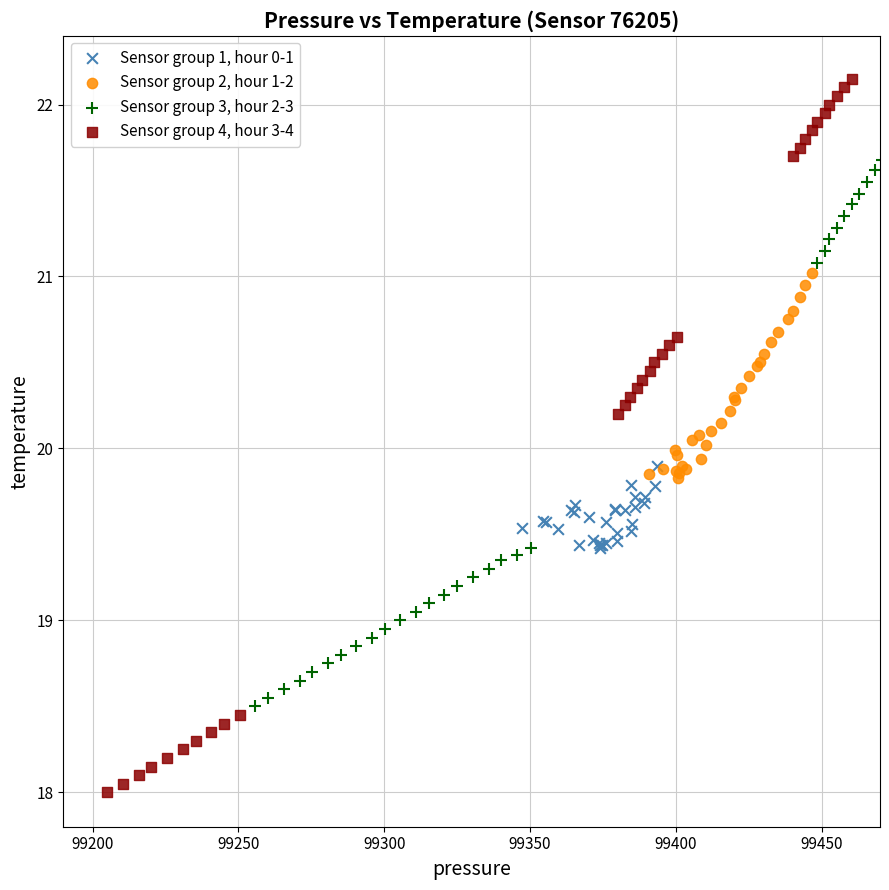

Which series contains the highest Y value?

Sensor group 4, hour 3-4